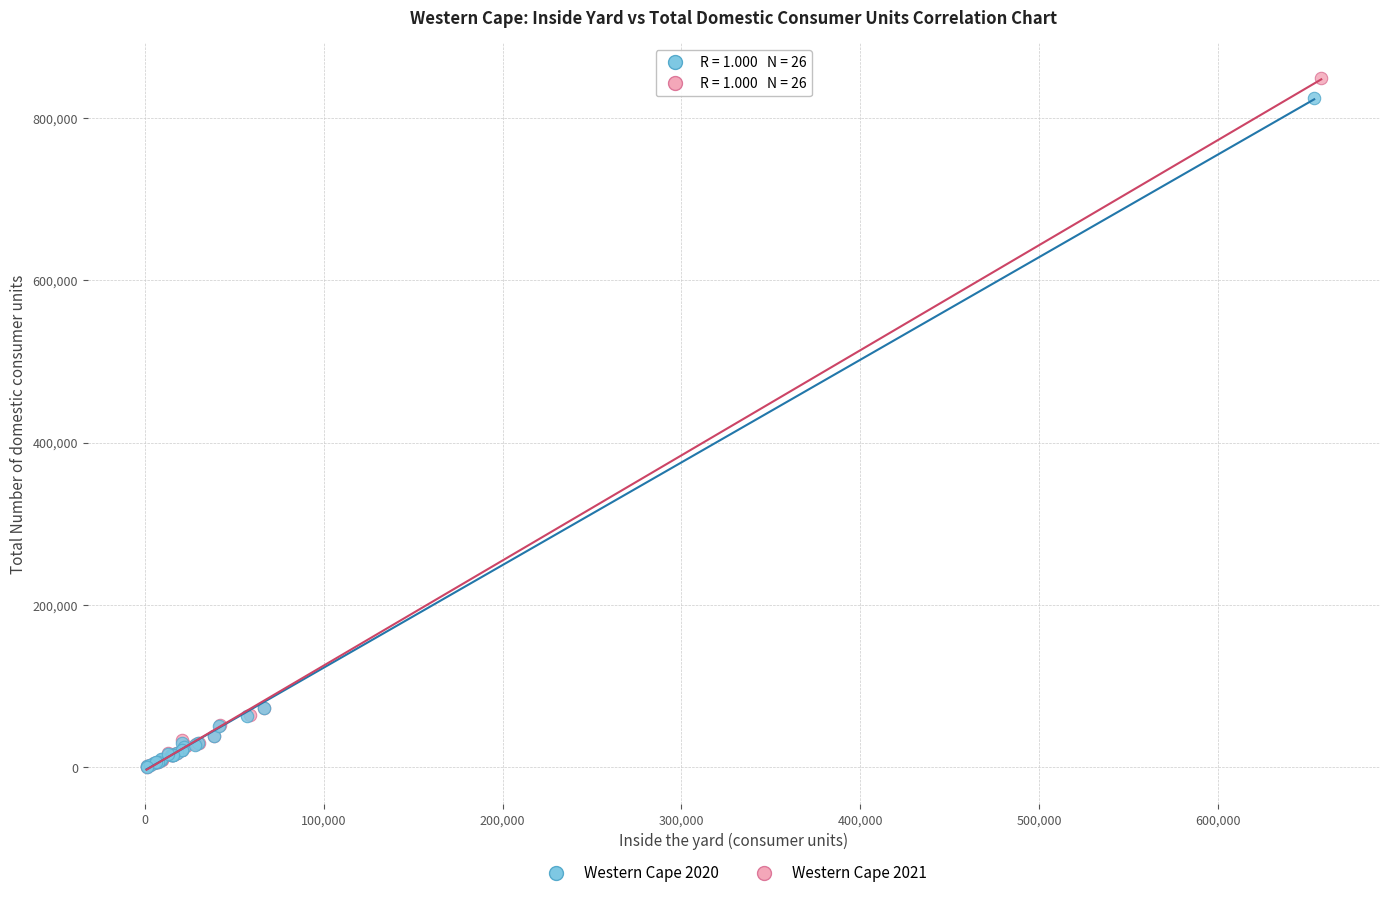

Which series reaches the maximum Y coordinate?

Western Cape 2021